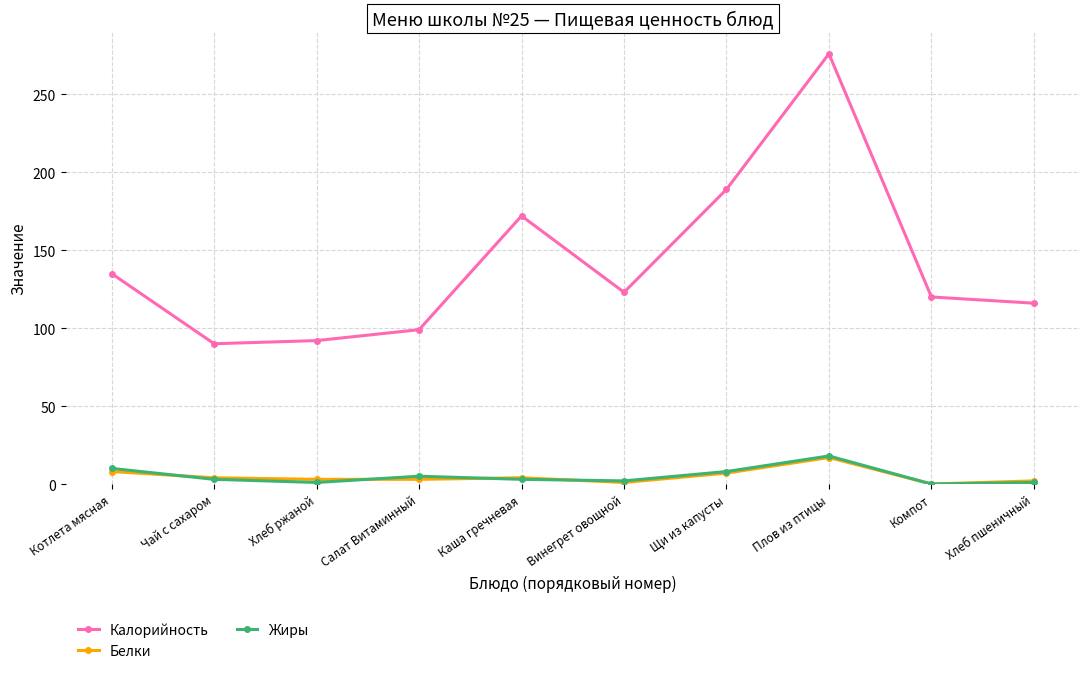

Does the chart have visible grid lines?

Yes